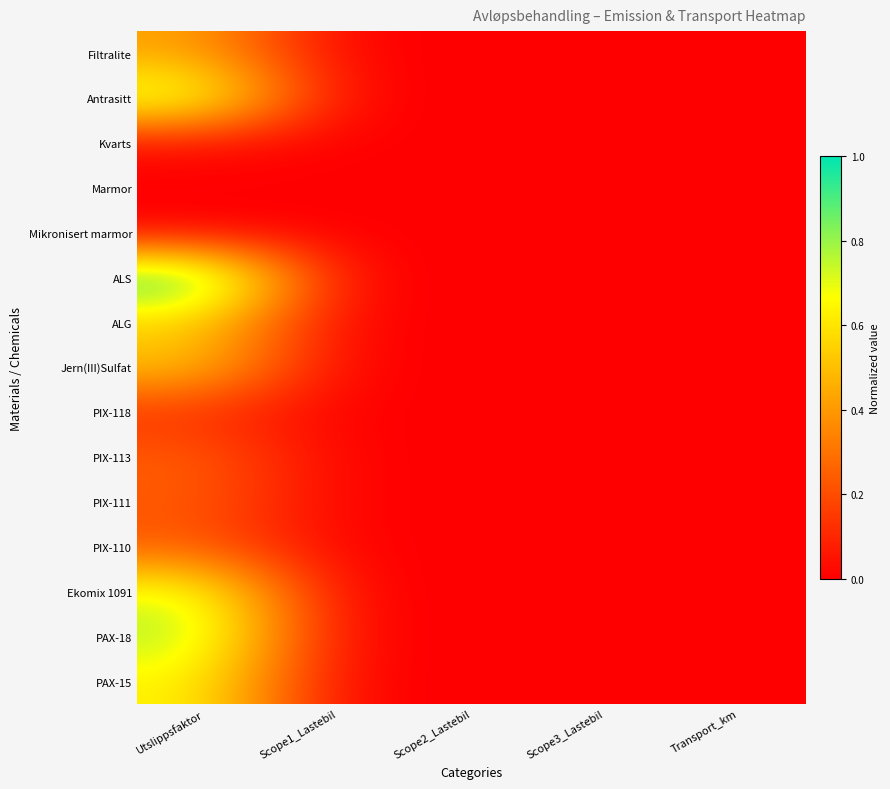

At which category does the chart reach its minimum across all series?

Scope1_Lastebil